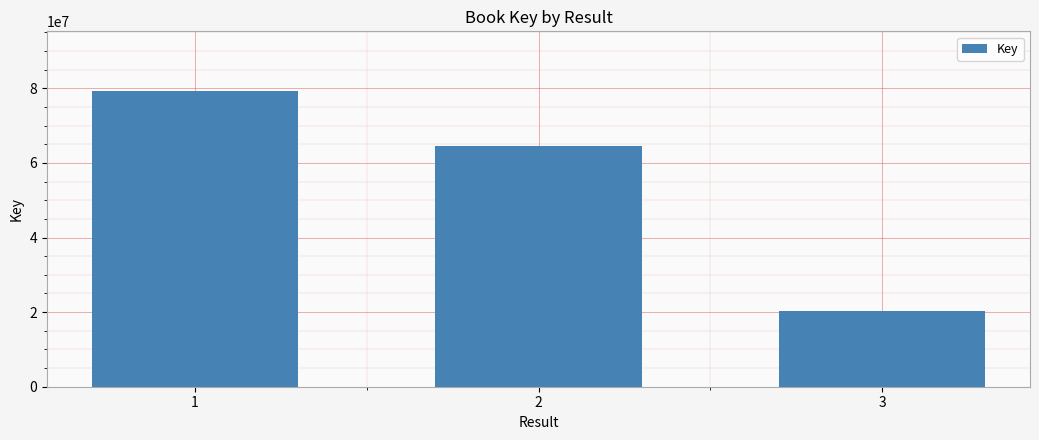

How many distinct data groups are displayed?

1